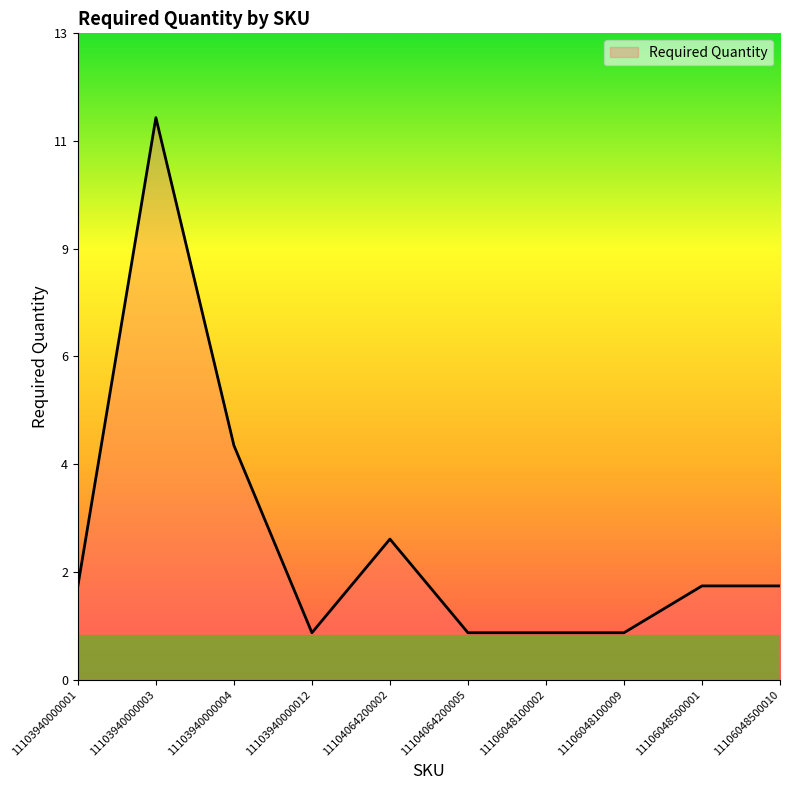

What is the ratio of the value at 11103940000012 to the value at 11106048500001?

0.5